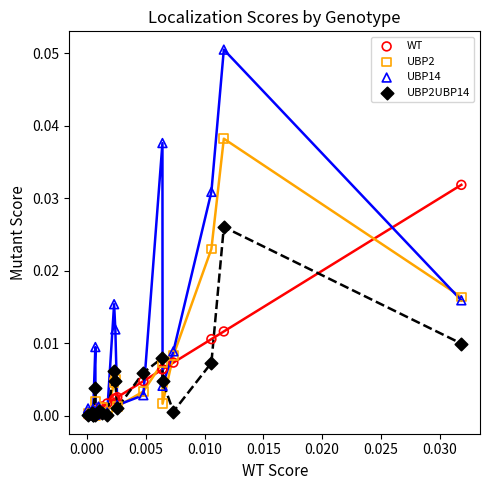

Which series contains the highest Y value?

UBP14